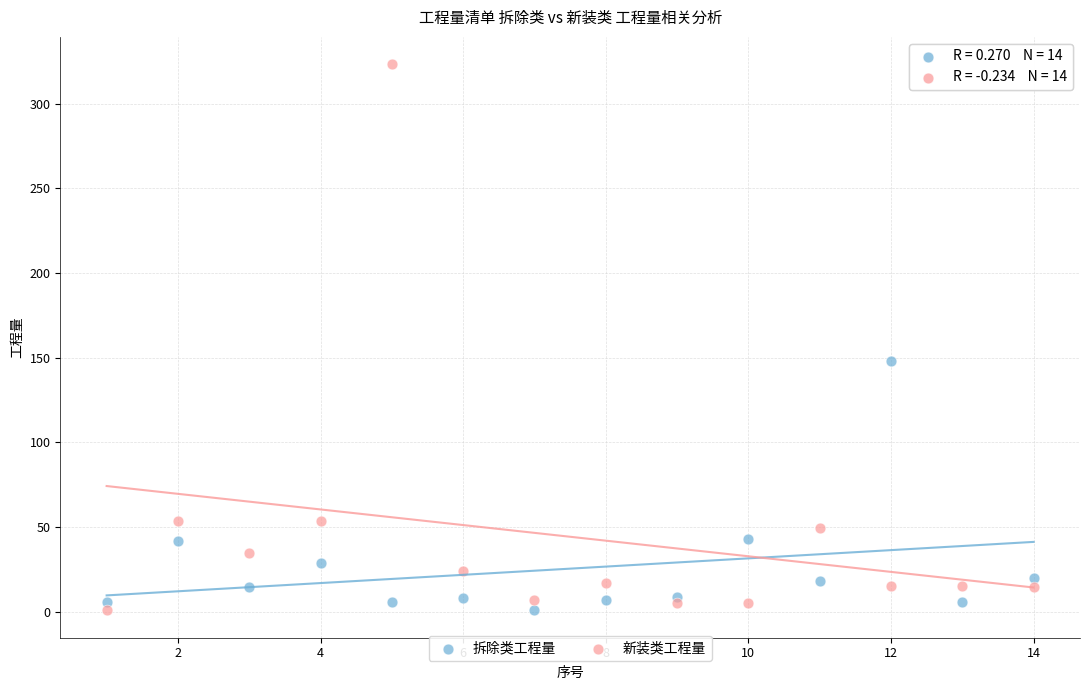

Across all series, what Y value is closest to 162?

148.1